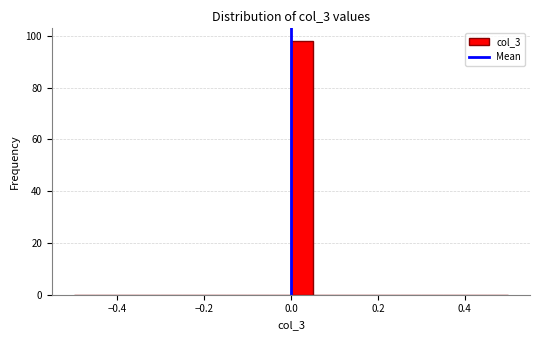

Read against the x-axis, roughly where is the centre of the tallest bar?

0.02